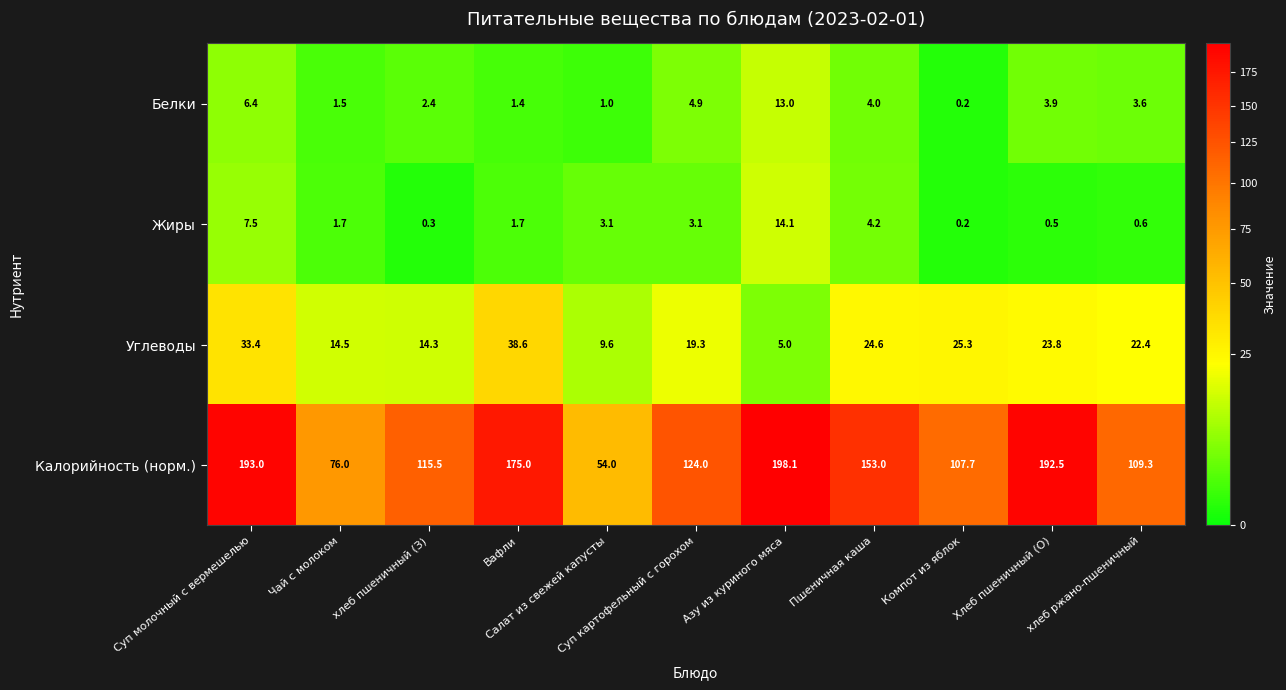

What is the average value of the Углеводы series?

21.0